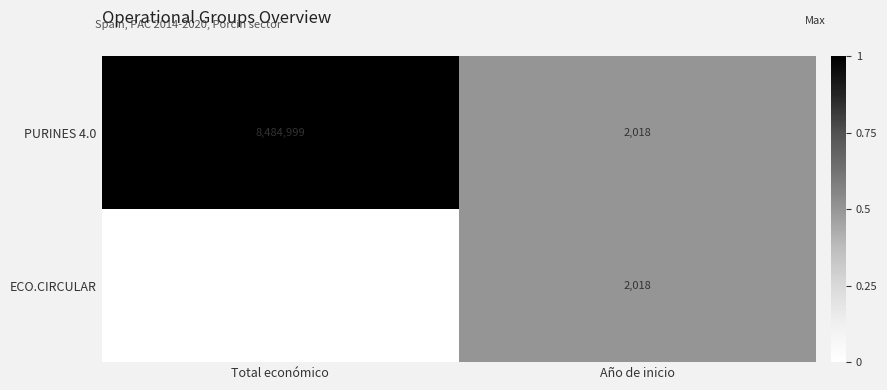

What is the difference between the maximum and minimum values in the ECO.CIRCULAR series?

40827